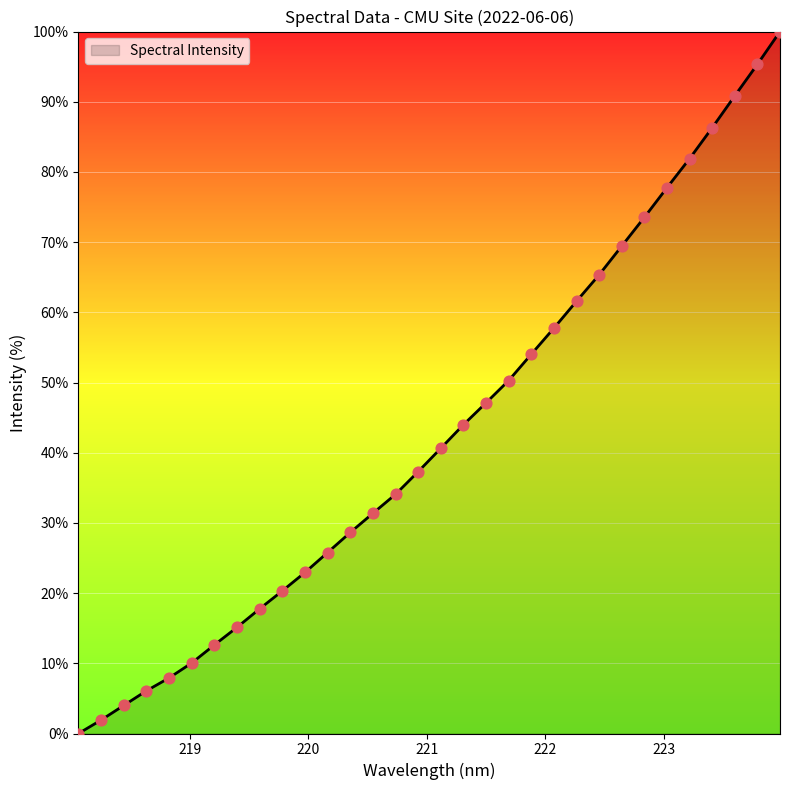

What is the maximum value shown in the chart?

100.0